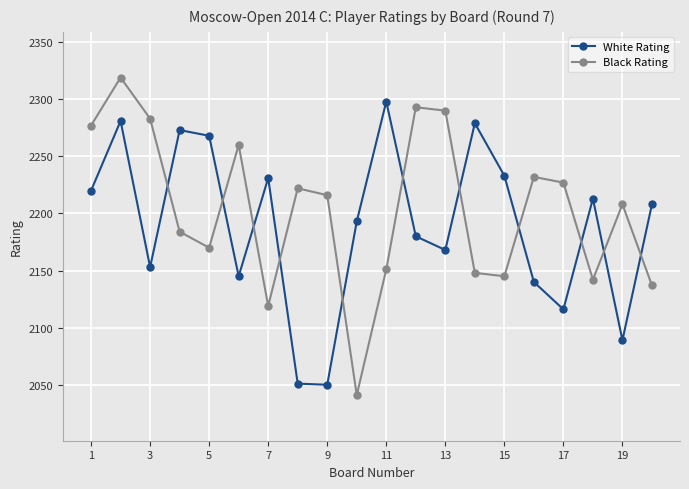

What is the maximum value for White Rating?

2298